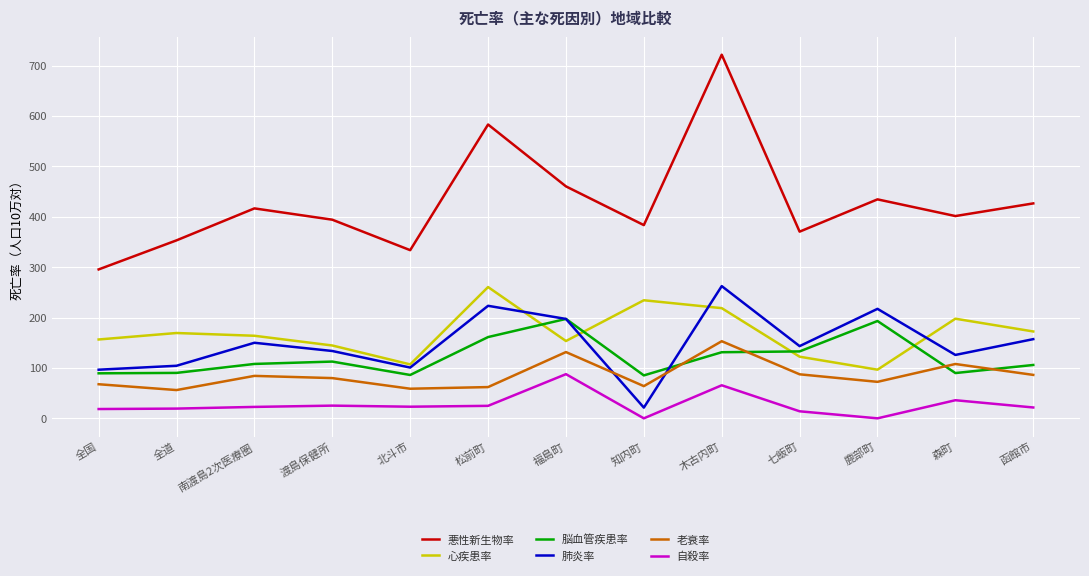

What value does the 肺炎率 series have at 鹿部町?

217.3